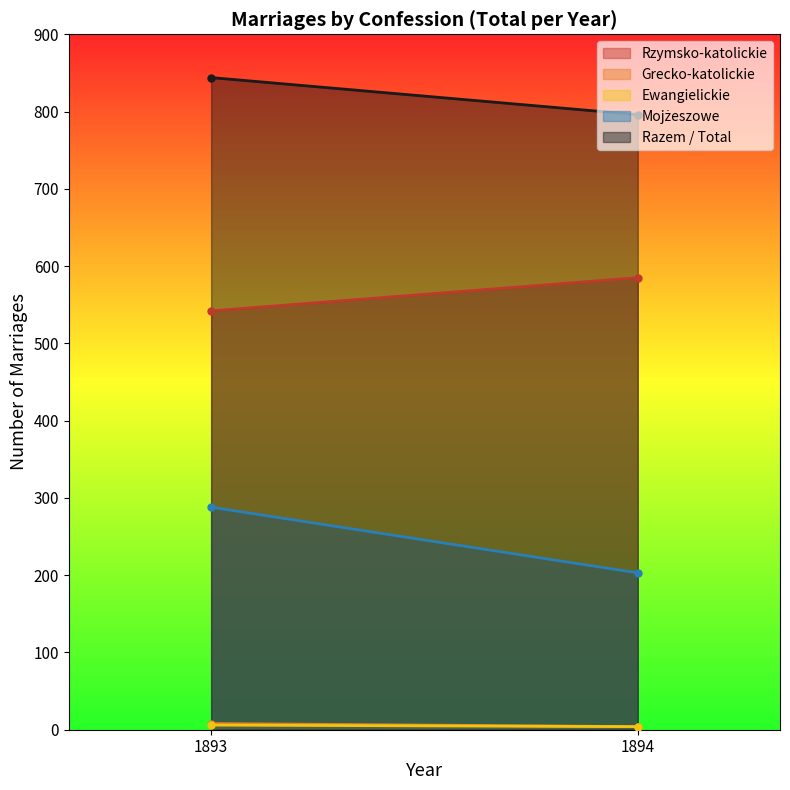

True or false: Razem / Total has a value of 531 at 1893.

False